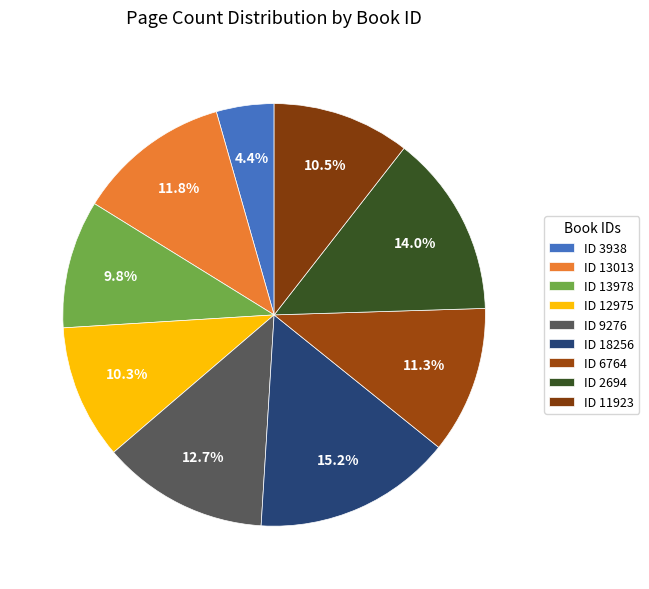

Rank the categories by value from lowest to highest.

3938, 13978, 12975, 11923, 6764, 13013, 9276, 2694, 18256